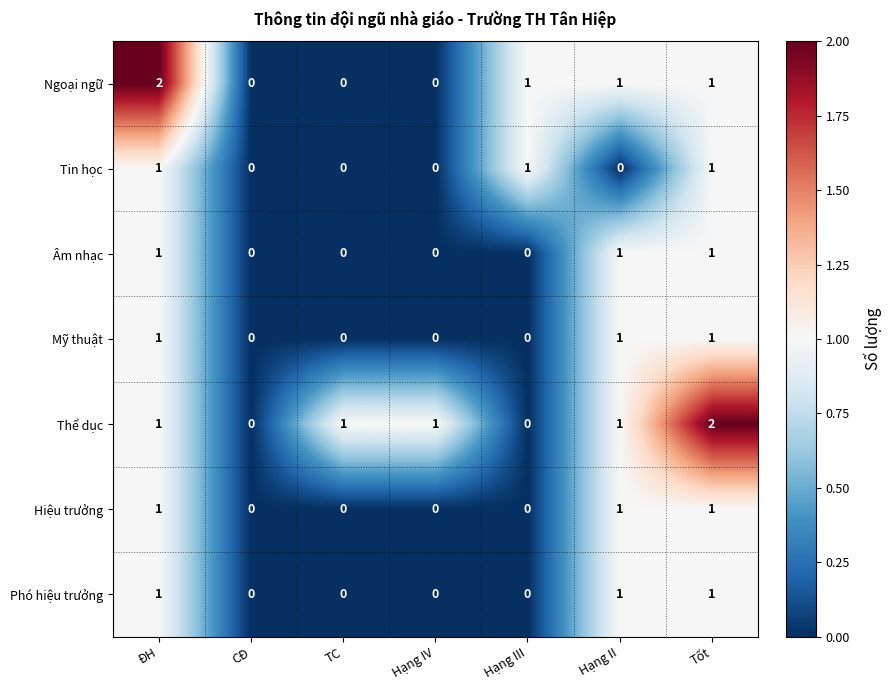

Which category has the highest value in the Thể dục series?

Tốt